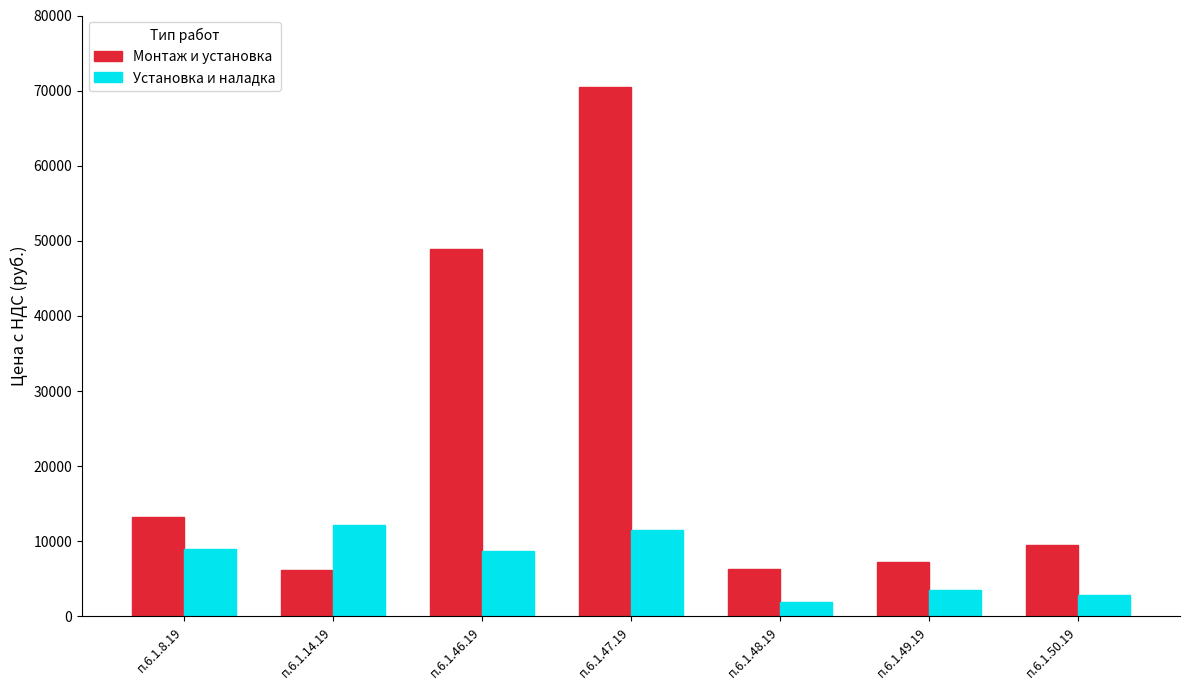

Does the chart contain stacked bars?

No